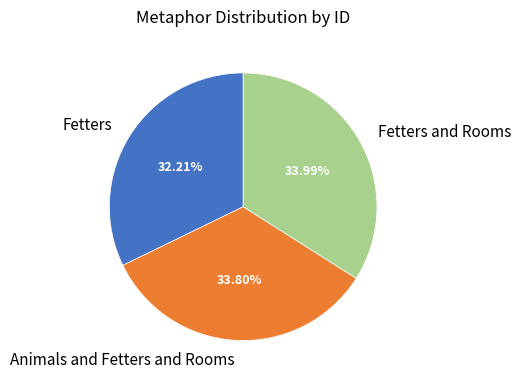

What portion of the pie excludes Animals and Fetters and Rooms?

66.2%